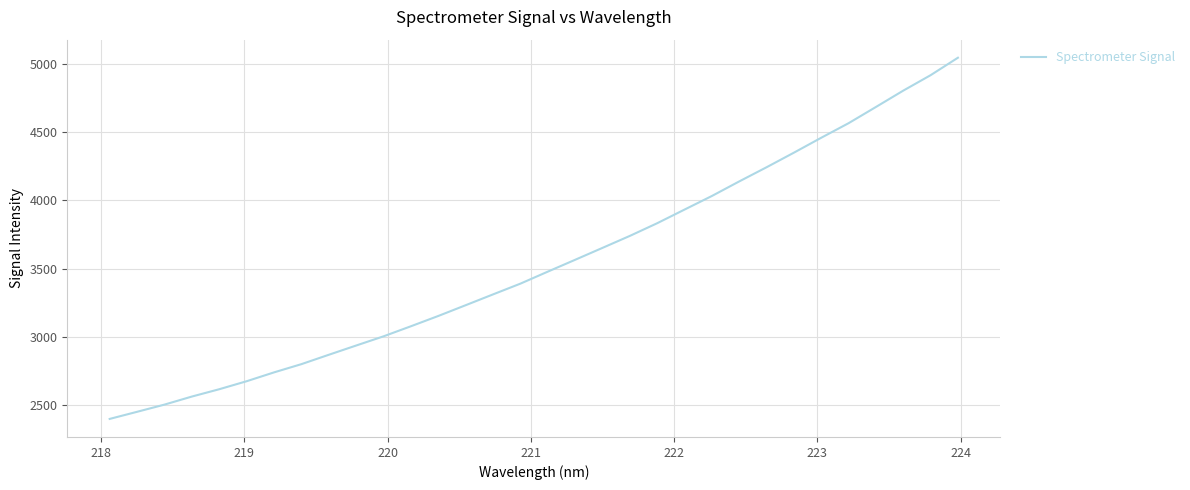

What is the difference between the maximum and minimum values?

2641.2